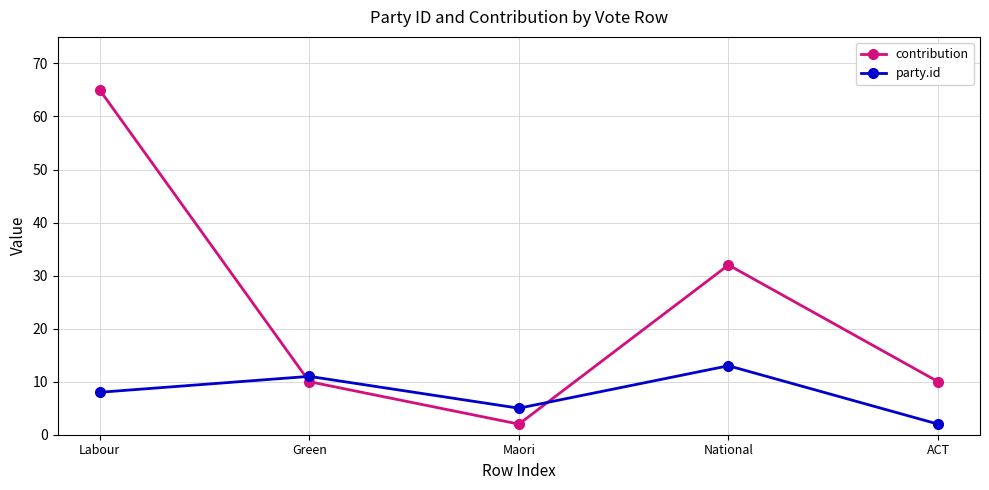

What position from the left is National?

4